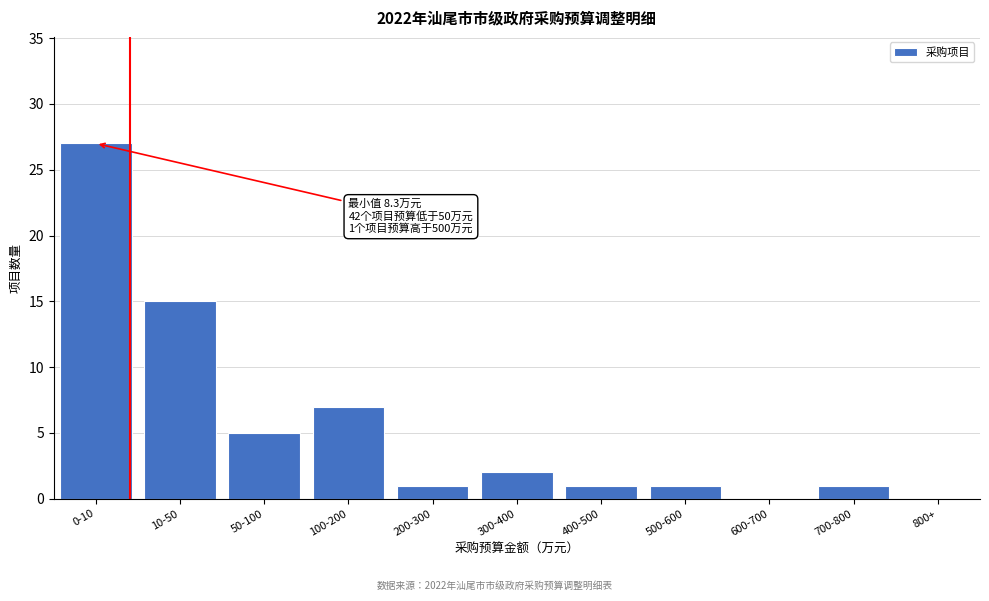

Reading left to right, list all the values displayed in this chart.

0-10=27	10-50=15	50-100=5	100-200=7	200-300=1	300-400=2	400-500=1	500-600=1	600-700=0	700-800=1	800+=0